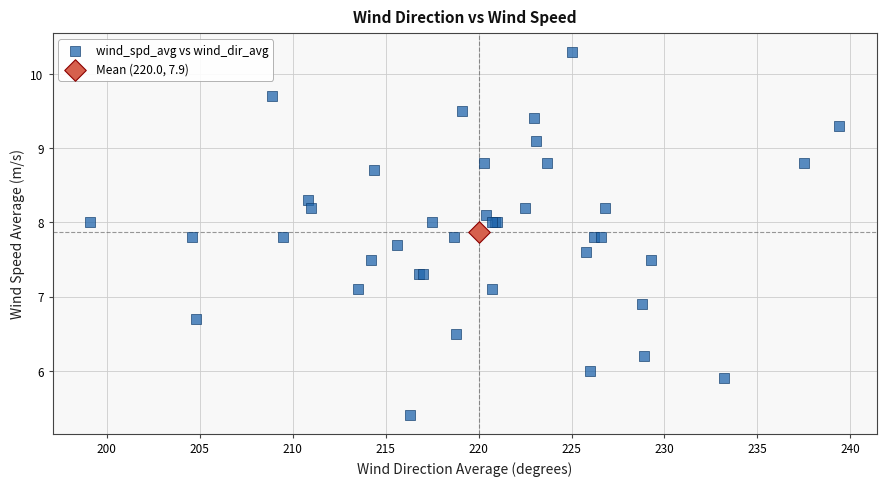

What are all the series names shown in the legend?

wind_spd_avg vs wind_dir_avg, Mean (220.0, 7.9)